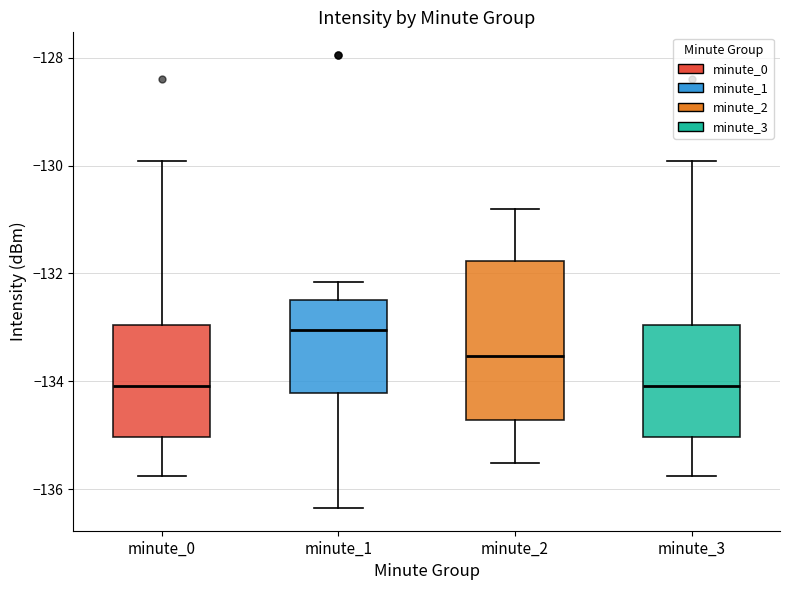

Reading left to right, transcribe this box plot: for each box, give where its median line is, the range the box spans, and where its two whiskers end, as read against the y-axis. The values are not printed on the chart, so give them approximately, as read against the axis.

minute_0: median -134.0, box -135.0 to -133.0, whiskers -135.8 to -130.0
minute_1: median -133.0, box -134.2 to -132.4, whiskers -136.4 to -132.2
minute_2: median -133.6, box -134.8 to -131.8, whiskers -135.6 to -130.8
minute_3: median -134.0, box -135.0 to -133.0, whiskers -135.8 to -130.0